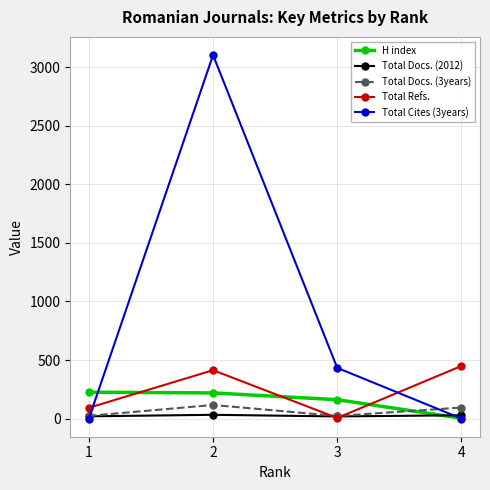

What is the sum of the Total Docs. (3years) values at 4 and 1?

117